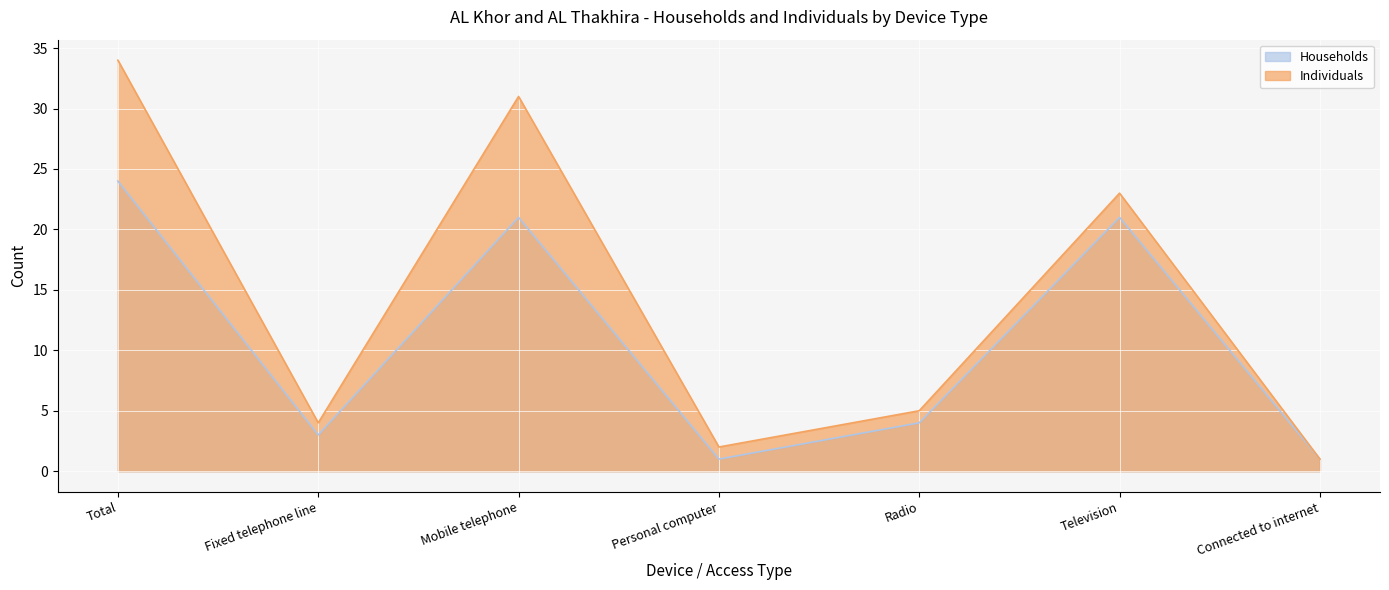

True or false: Individuals and Households cross at least once.

False